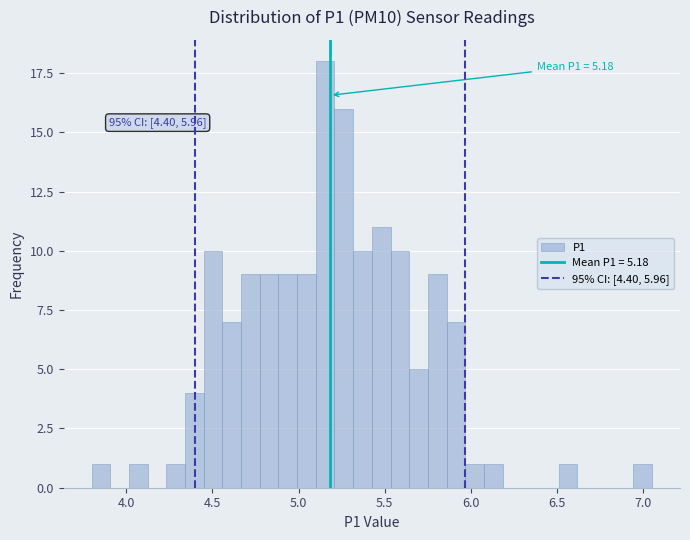

Read against the x-axis, roughly where is the centre of the tallest bar?

5.15